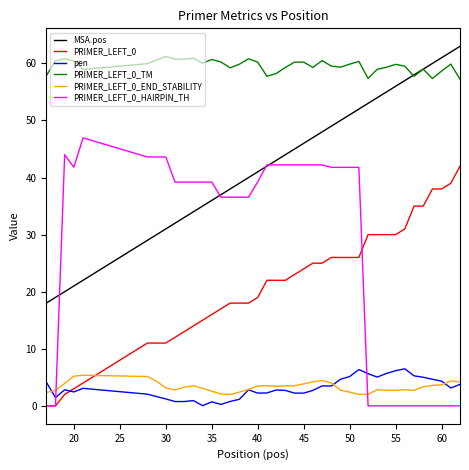

What is the difference between the maximum and second lowest values in the PRIMER_LEFT_0_HAIRPIN_TH series?

47.0